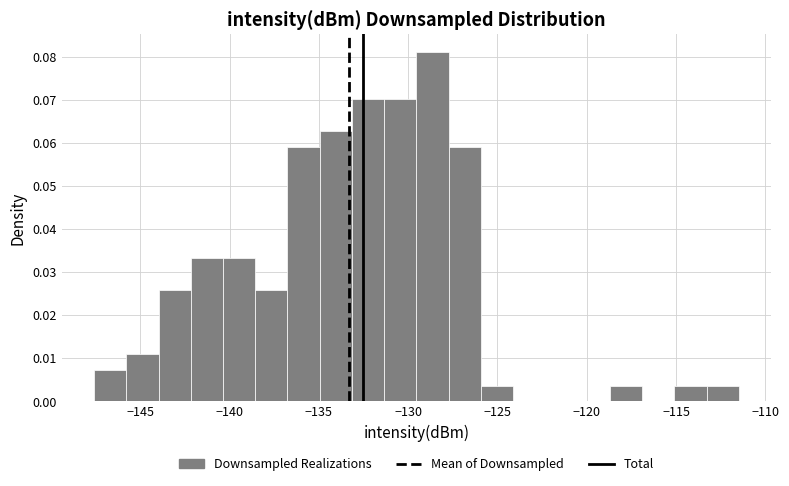

Around what value on the x-axis is the tallest bar? Give the approximate position of its centre, as read against the axis.

-128.5